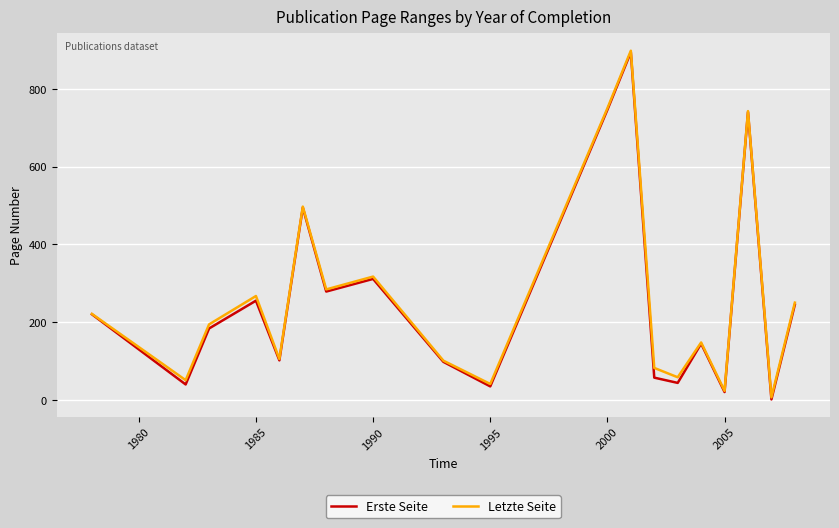

What is the average value of the Letzte Seite series?

265.0